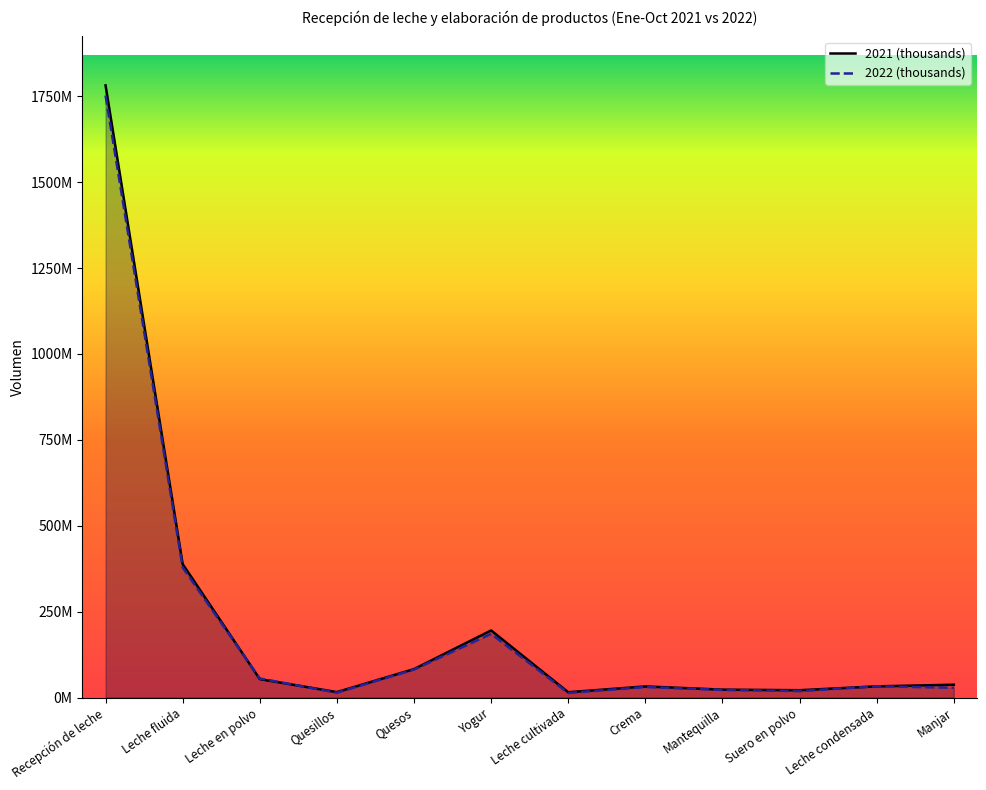

What is the difference between the second highest and minimum values in the 2022 (thousands) series?

365274105